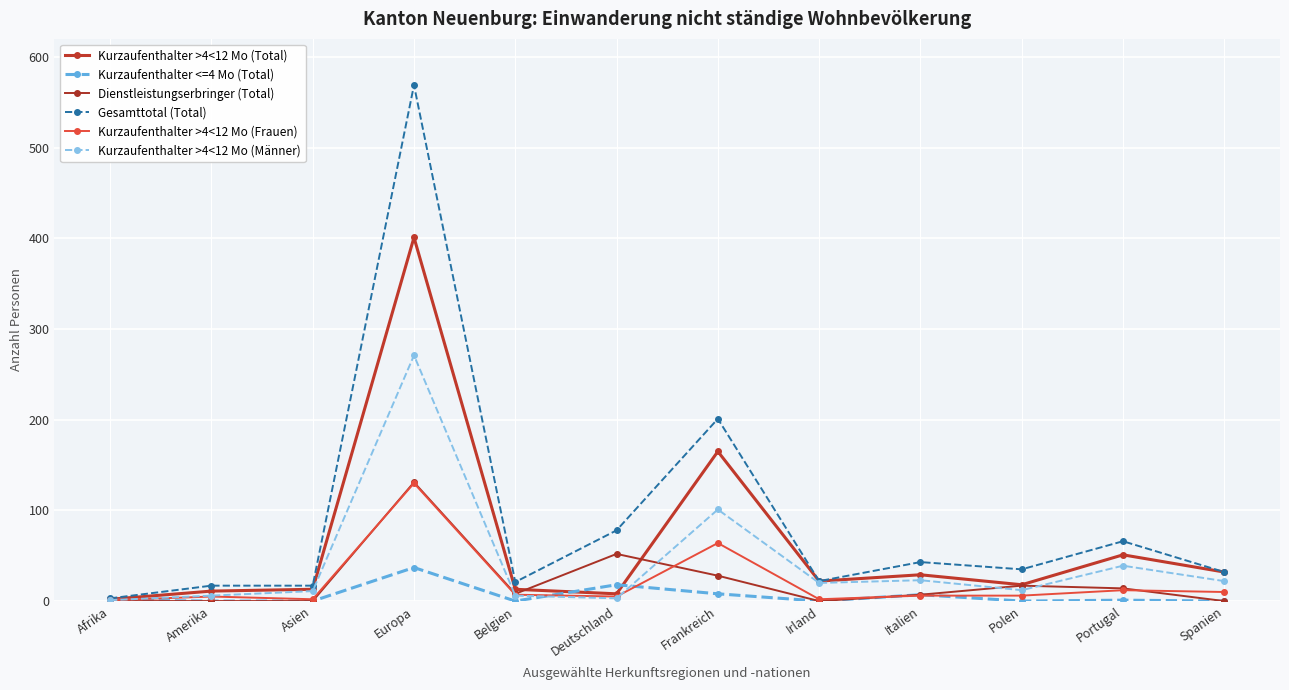

What is the spread (max minus min) of values at Frankreich?

193